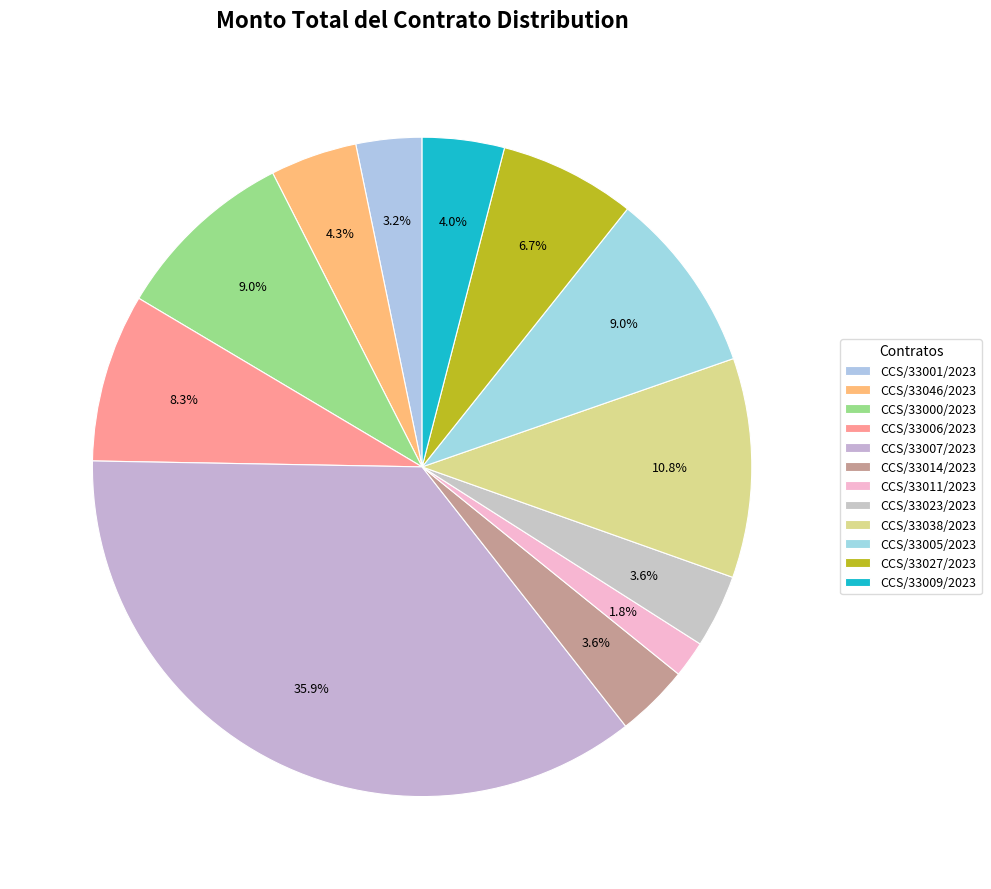

Is there a majority slice in this chart?

No